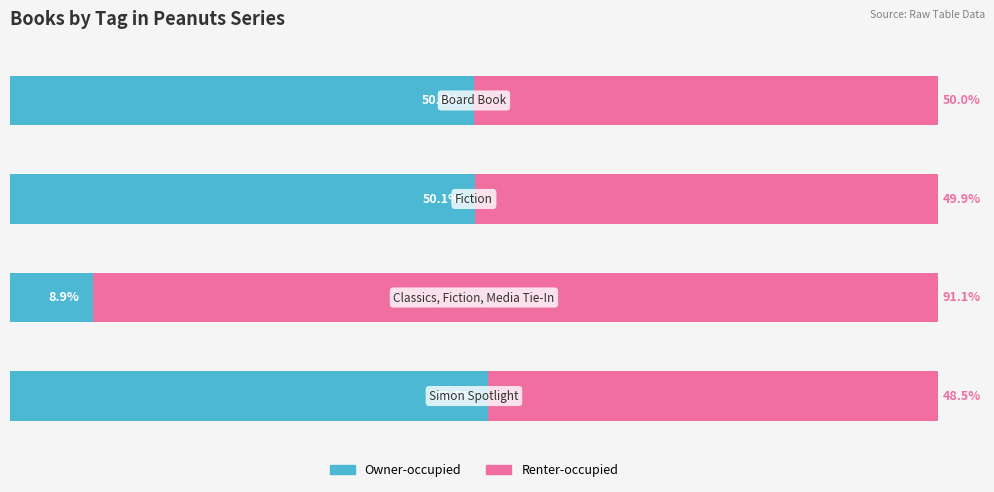

What are all the series names shown in the legend?

Owner-occupied, Renter-occupied